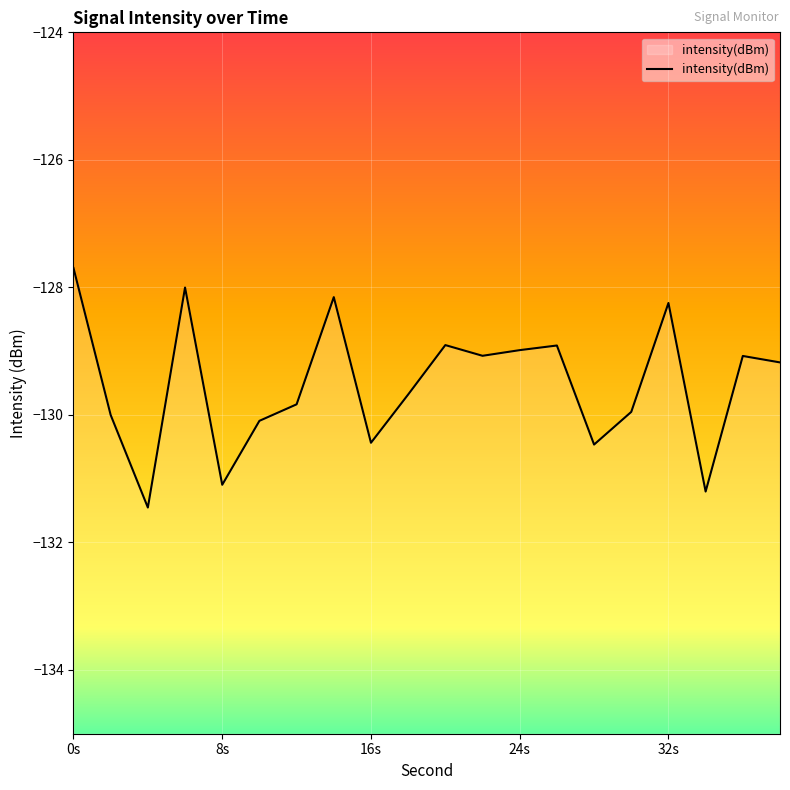

What is the value of the 8th point from the left?

-128.2